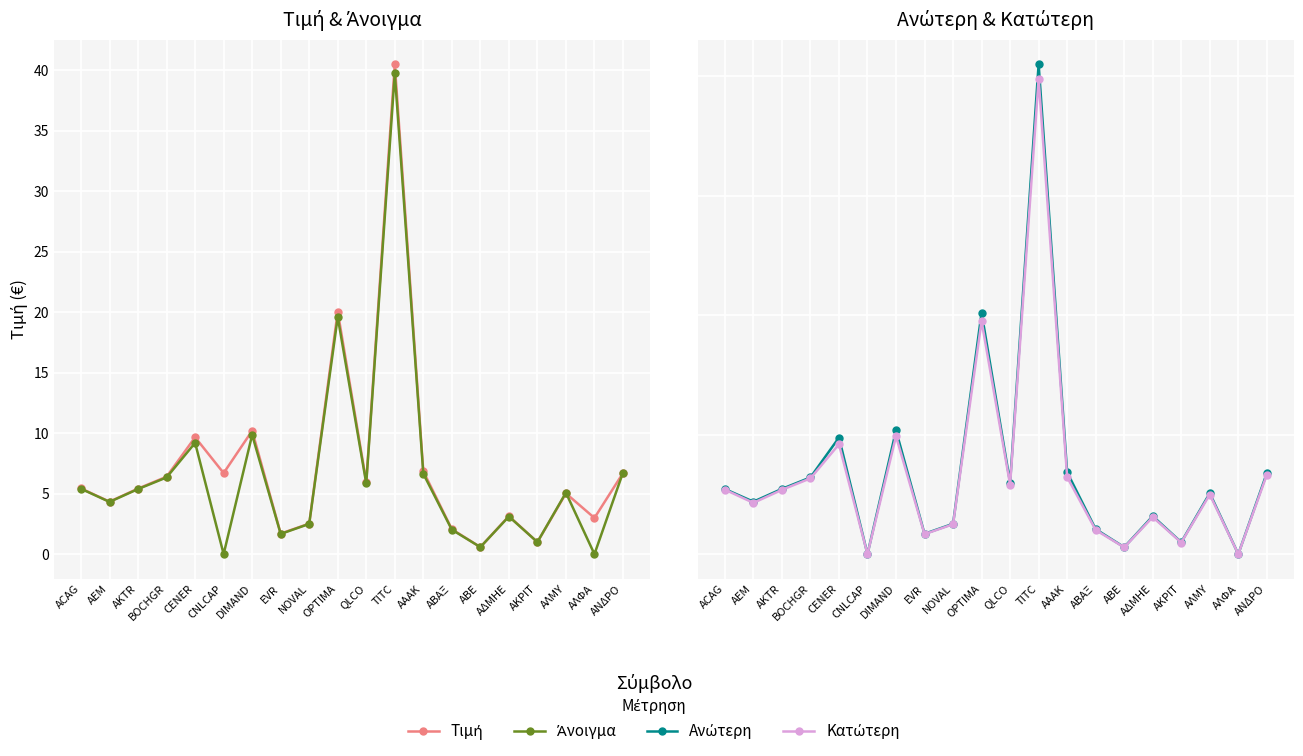

What position from the left is CNLCAP?

6